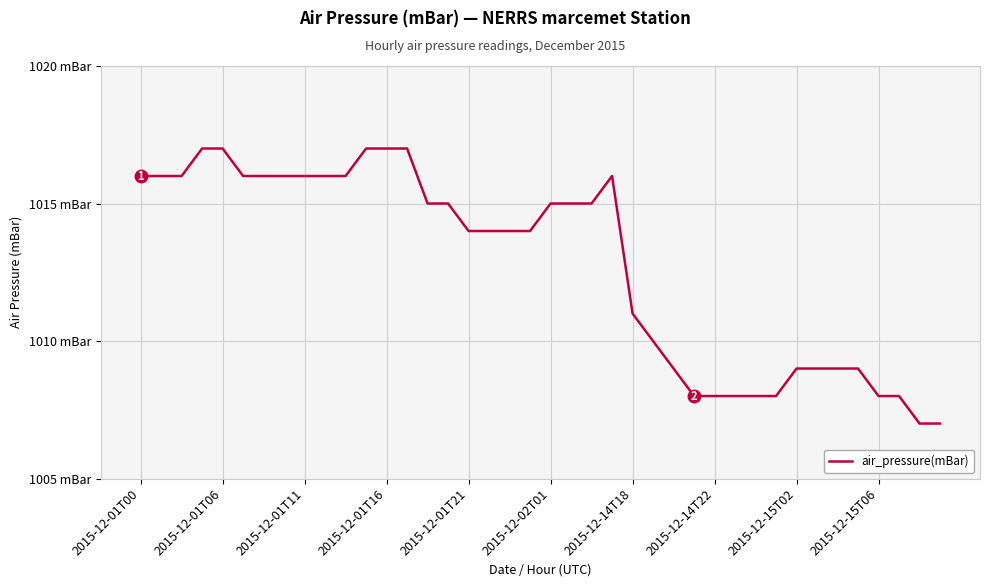

Is this an area chart (filled region under the line)?

No